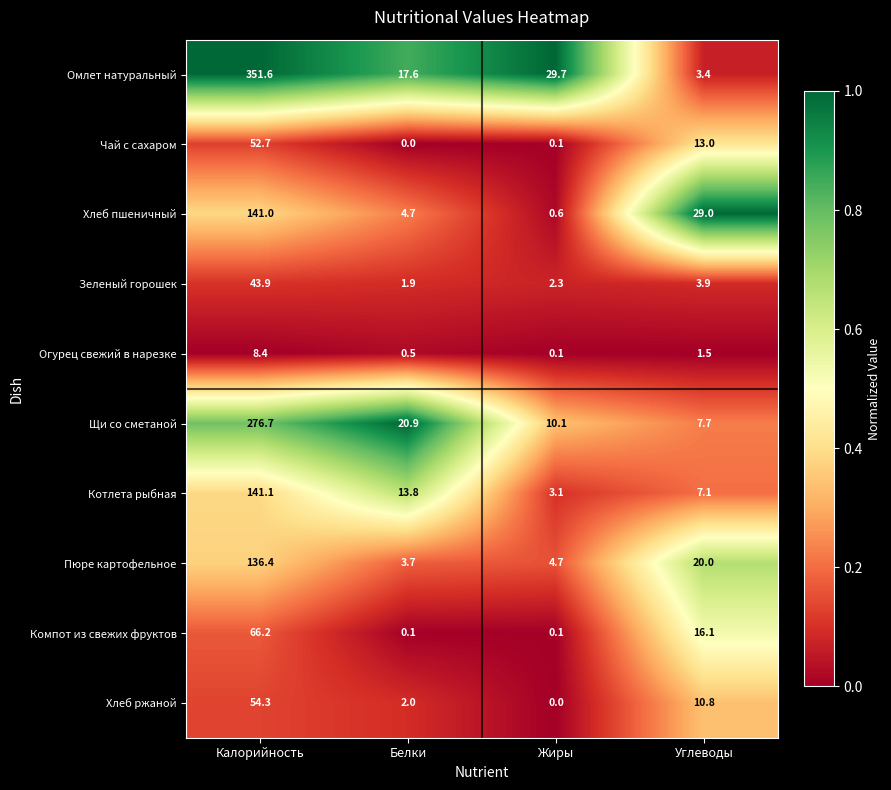

At how many categories does at least one series exceed 0?

4